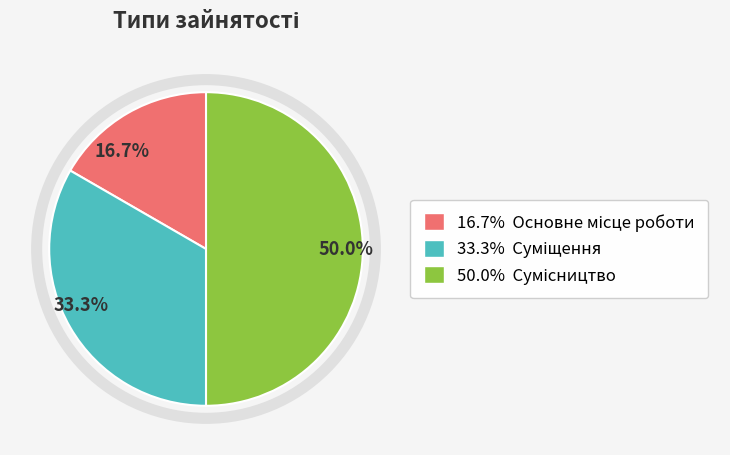

How many segments does this pie chart have?

3